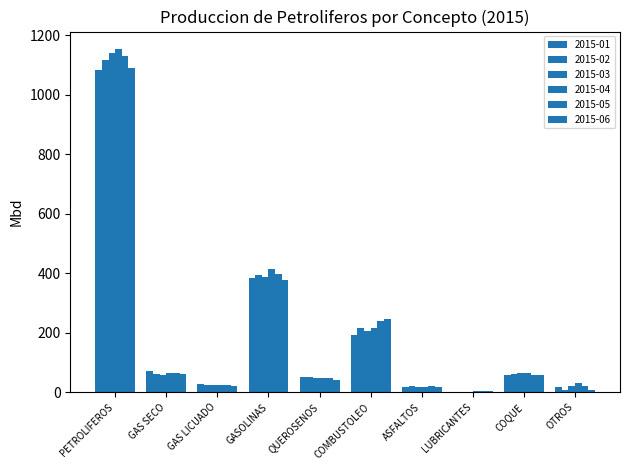

Reading left to right, what are all the values shown in this chart?

2015-01: PETROLIFEROS=1083.4	GAS SECO=69.8	GAS LICUADO=27.9	GASOLINAS=382.7	QUEROSENOS=51.1	COMBUSTOLEO=193.2	ASFALTOS=18.2	LUBRICANTES=1.8	COQUE=58.6	OTROS=15.6
2015-02: PETROLIFEROS=1116.3	GAS SECO=60.3	GAS LICUADO=22.4	GASOLINAS=395.5	QUEROSENOS=51.1	COMBUSTOLEO=216.1	ASFALTOS=19.6	LUBRICANTES=2.0	COQUE=59.5	OTROS=6.4
2015-03: PETROLIFEROS=1139.1	GAS SECO=58.6	GAS LICUADO=23.6	GASOLINAS=385.9	QUEROSENOS=49.2	COMBUSTOLEO=207.0	ASFALTOS=16.7	LUBRICANTES=1.9	COQUE=64.4	OTROS=19.4
2015-04: PETROLIFEROS=1154.9	GAS SECO=65.2	GAS LICUADO=25.2	GASOLINAS=413.2	QUEROSENOS=48.7	COMBUSTOLEO=217.1	ASFALTOS=17.5	LUBRICANTES=2.3	COQUE=65.9	OTROS=30.8
2015-05: PETROLIFEROS=1132.0	GAS SECO=63.6	GAS LICUADO=24.0	GASOLINAS=396.8	QUEROSENOS=49.0	COMBUSTOLEO=237.7	ASFALTOS=19.0	LUBRICANTES=2.6	COQUE=57.7	OTROS=21.4
2015-06: PETROLIFEROS=1091.6	GAS SECO=59.4	GAS LICUADO=20.3	GASOLINAS=376.3	QUEROSENOS=41.3	COMBUSTOLEO=246.5	ASFALTOS=18.4	LUBRICANTES=2.7	COQUE=57.9	OTROS=8.0